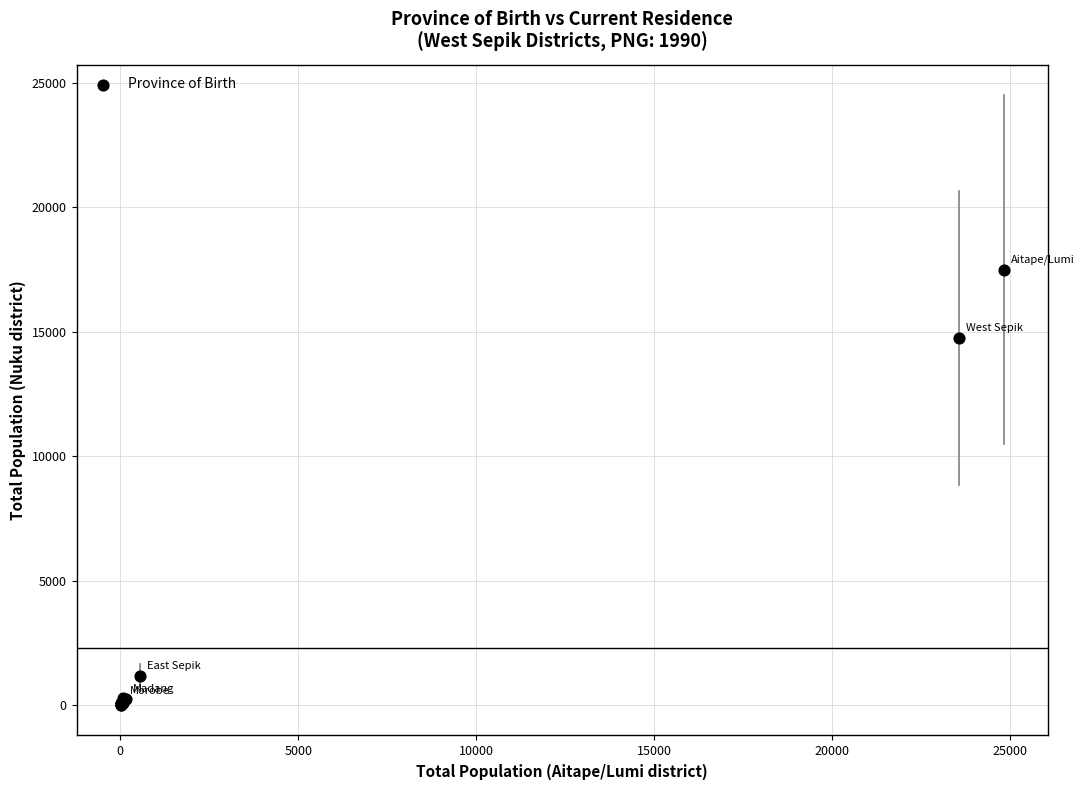

What Y value in the scatter plot is closest to 8758?

14755